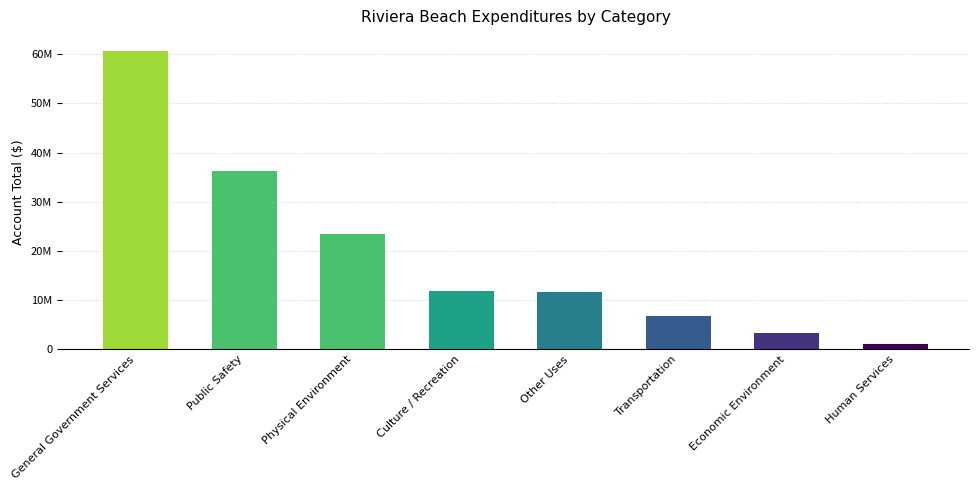

What is the change in value from Culture / Recreation to Economic Environment?

-8481997